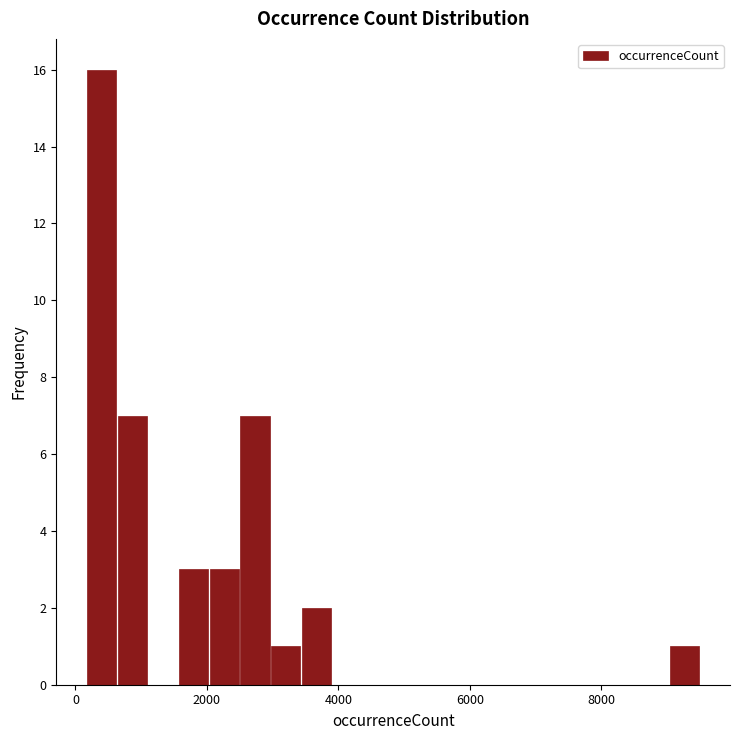

Around what value on the x-axis is the tallest bar? Give the approximate position of its centre, as read against the axis.

400